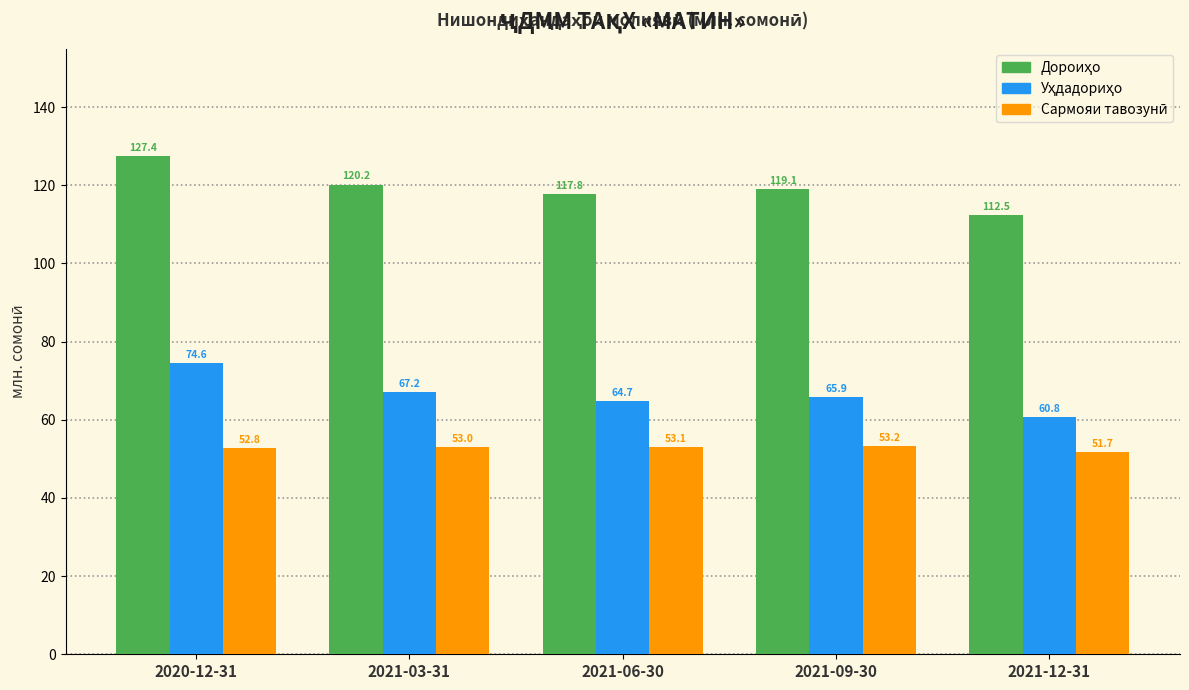

At which category is the sum across all series the highest?

2020-12-31